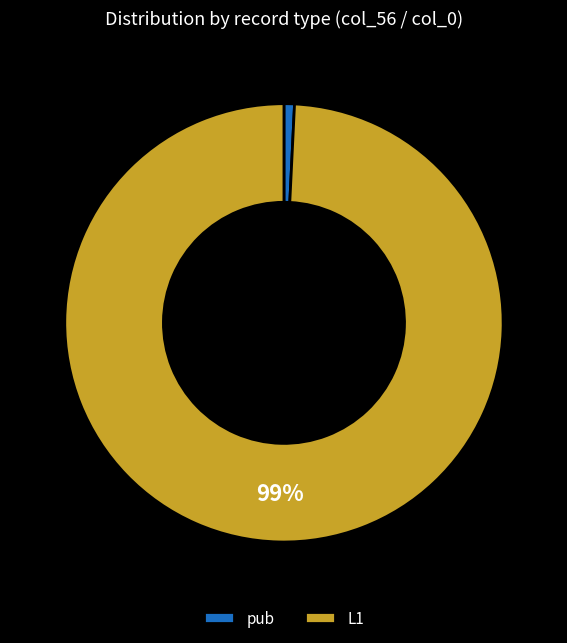

Do L1 and pub together represent more than half of the pie?

Yes